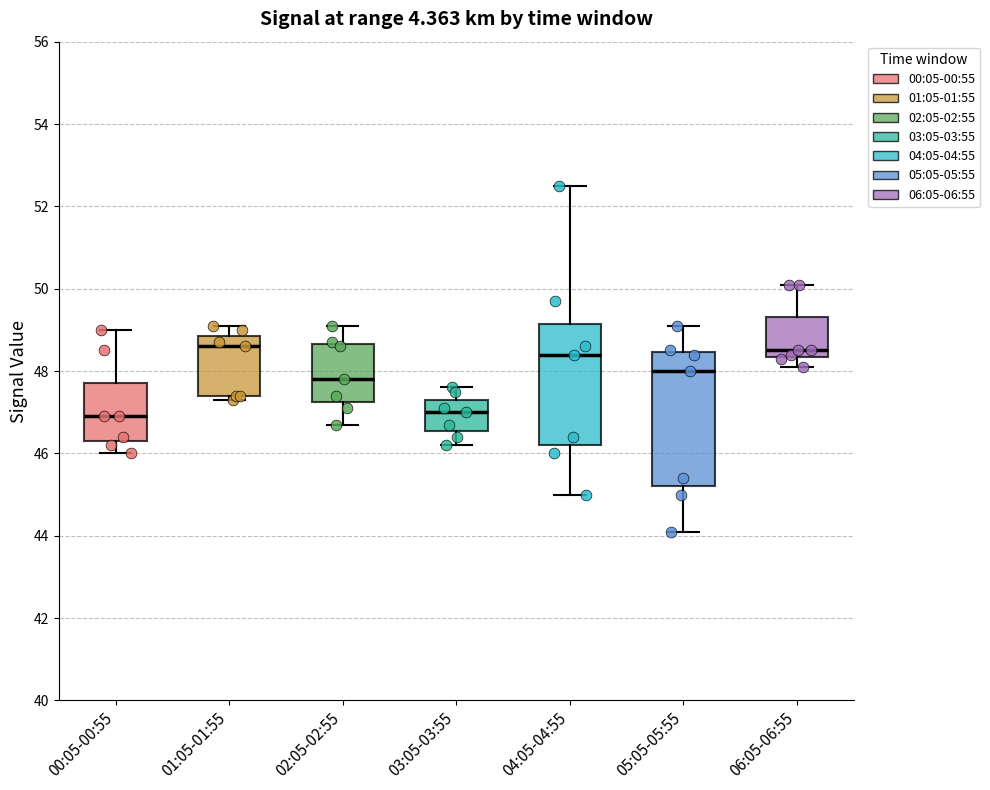

Reading left to right, transcribe this box plot: for each box, give where its median line is, the range the box spans, and where its two whiskers end, as read against the y-axis. The values are not printed on the chart, so give them approximately, as read against the axis.

00:05-00:55: median 47.0, box 46.4 to 47.8, whiskers 46.0 to 49.0
01:05-01:55: median 48.6, box 47.4 to 48.8, whiskers 47.4 (just below the box's lower edge) to 49.2
02:05-02:55: median 47.8, box 47.2 to 48.6, whiskers 46.8 to 49.2
03:05-03:55: median 47.0, box 46.6 to 47.4, whiskers 46.2 to 47.6
04:05-04:55: median 48.4, box 46.2 to 49.2, whiskers 45.0 to 52.6
05:05-05:55: median 48.0, box 45.2 to 48.4, whiskers 44.2 to 49.2
06:05-06:55: median 48.6, box 48.4 to 49.4, whiskers 48.2 to 50.2